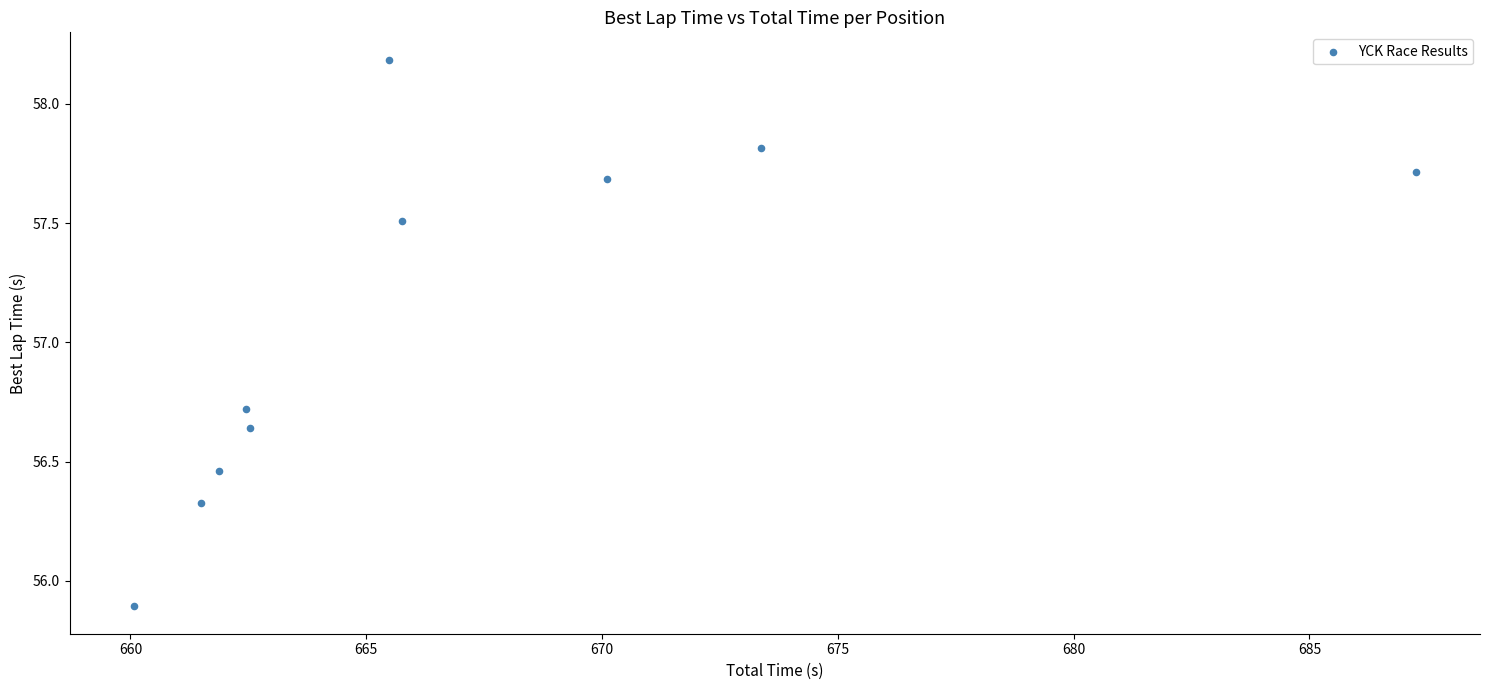

What is the average Y value?

57.1